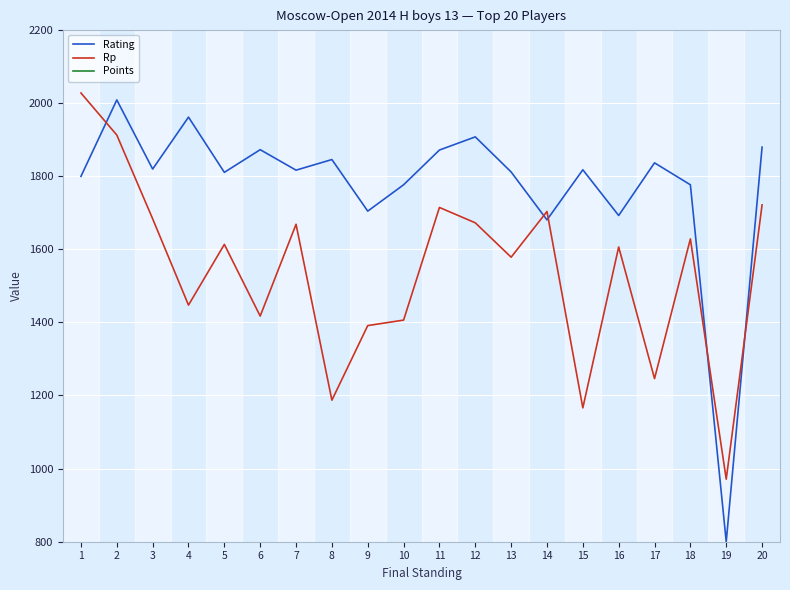

What value does the Points series have at 19?

6.0